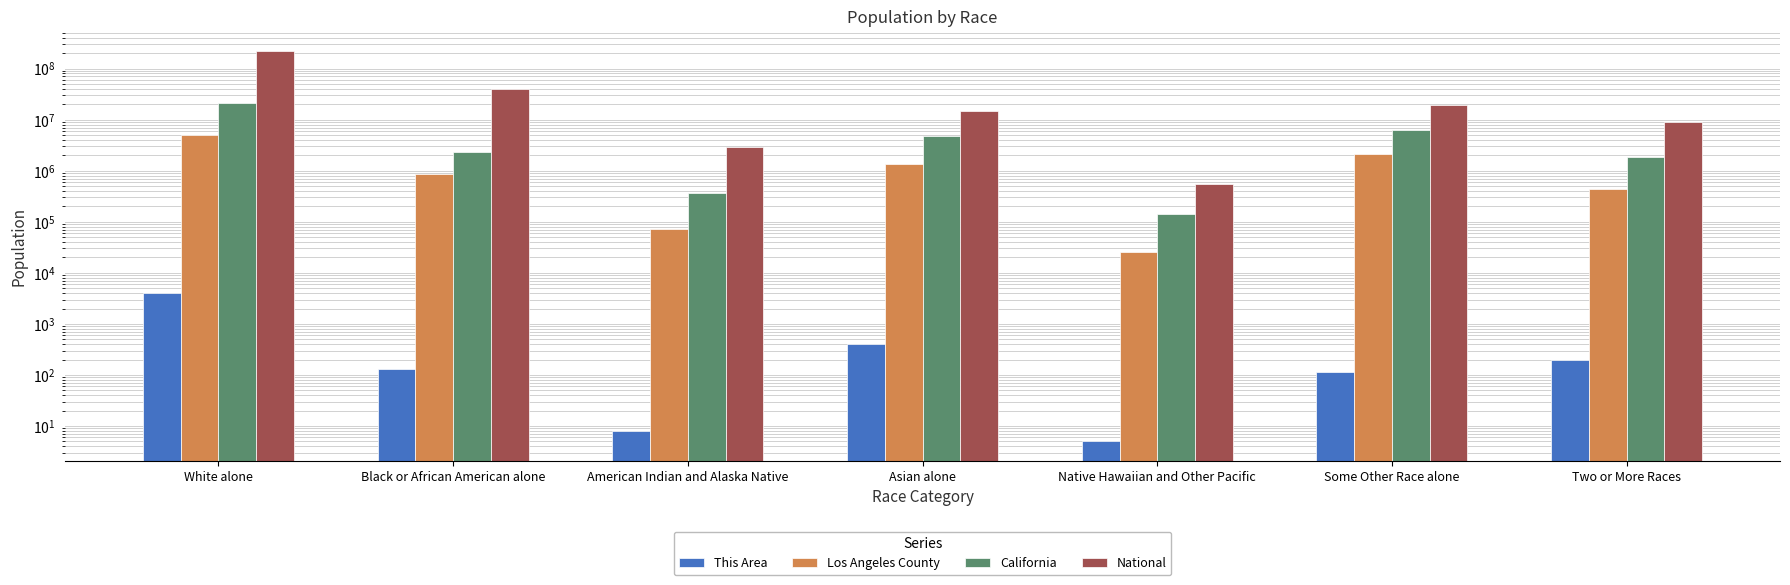

What is the smallest value displayed?

5